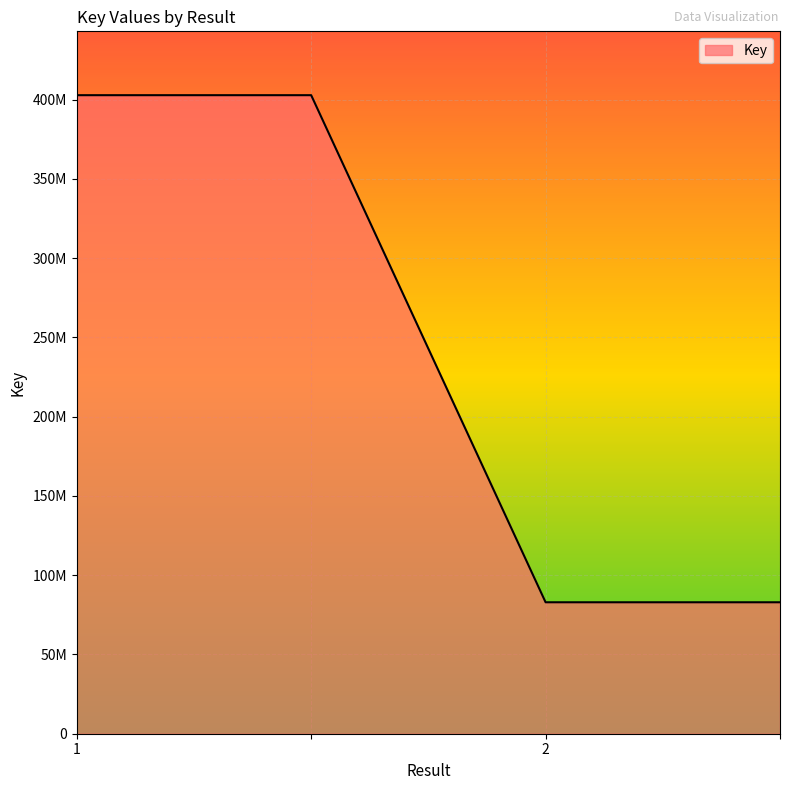

Does the chart have visible grid lines?

Yes